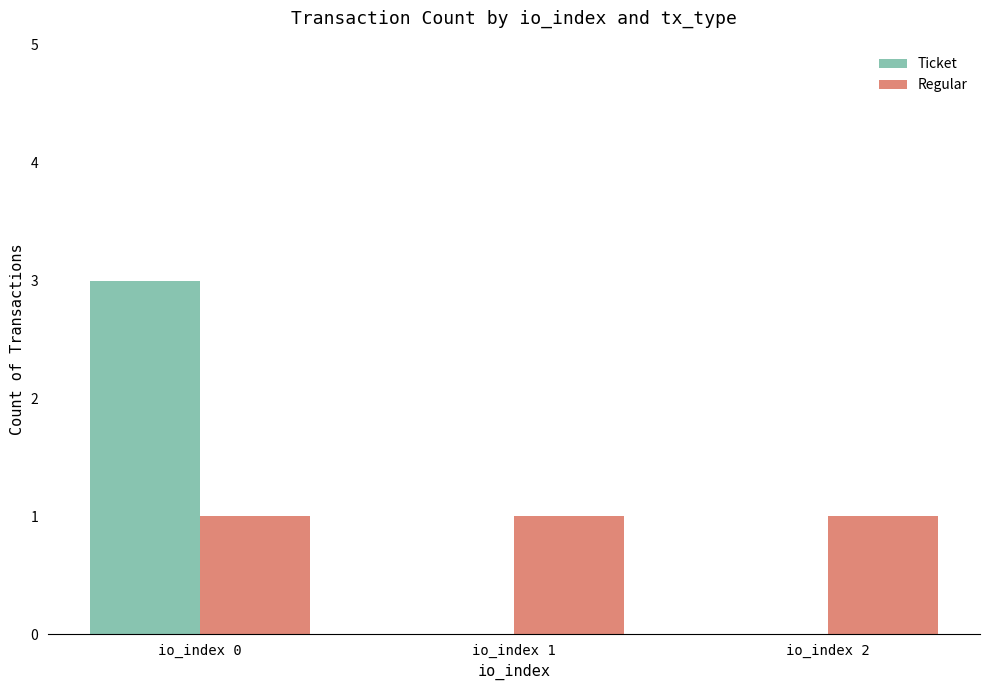

The Ticket series shows -2 at io_index 1. True or false?

False